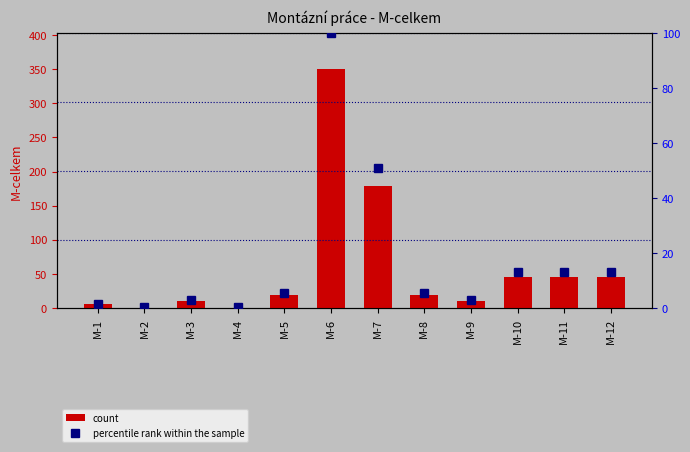

Rank the categories by M-celkem value from lowest to highest.

M-2, M-4, M-1, M-3, M-9, M-5, M-8, M-10, M-11, M-12, M-7, M-6